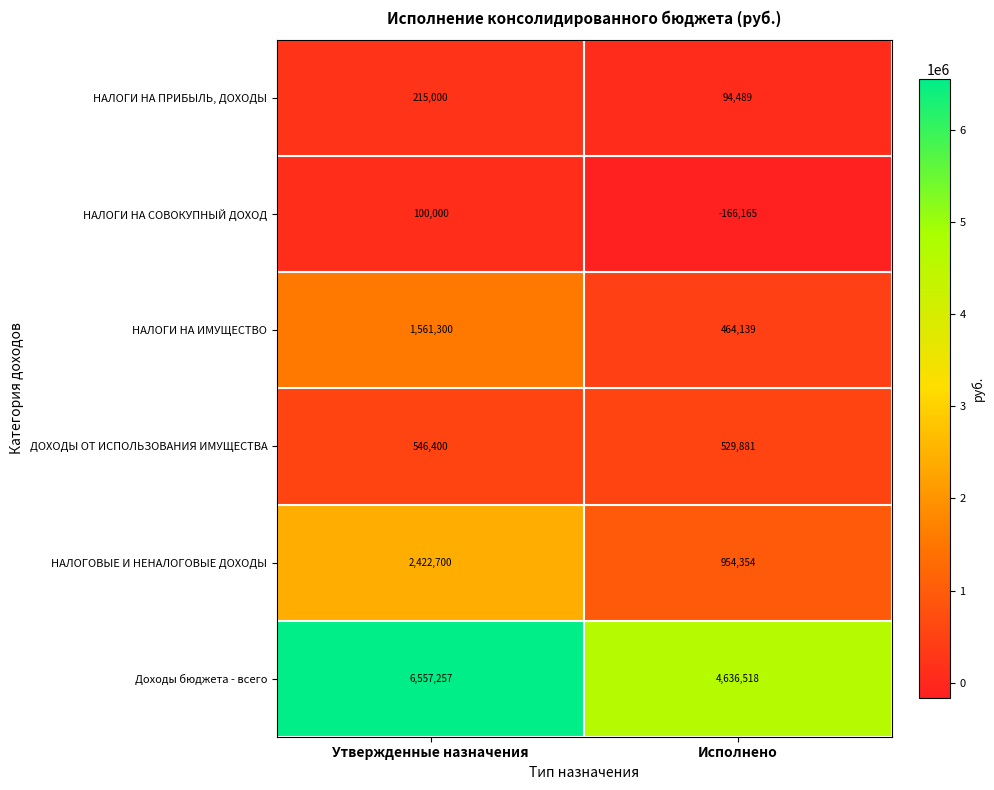

At Утвержденные назначения, list the series in order from smallest to largest.

НАЛОГИ НА СОВОКУПНЫЙ ДОХОД, НАЛОГИ НА ПРИБЫЛЬ, ДОХОДЫ, ДОХОДЫ ОТ ИСПОЛЬЗОВАНИЯ ИМУЩЕСТВА, НАЛОГИ НА ИМУЩЕСТВО, НАЛОГОВЫЕ И НЕНАЛОГОВЫЕ ДОХОДЫ, Доходы бюджета - всего